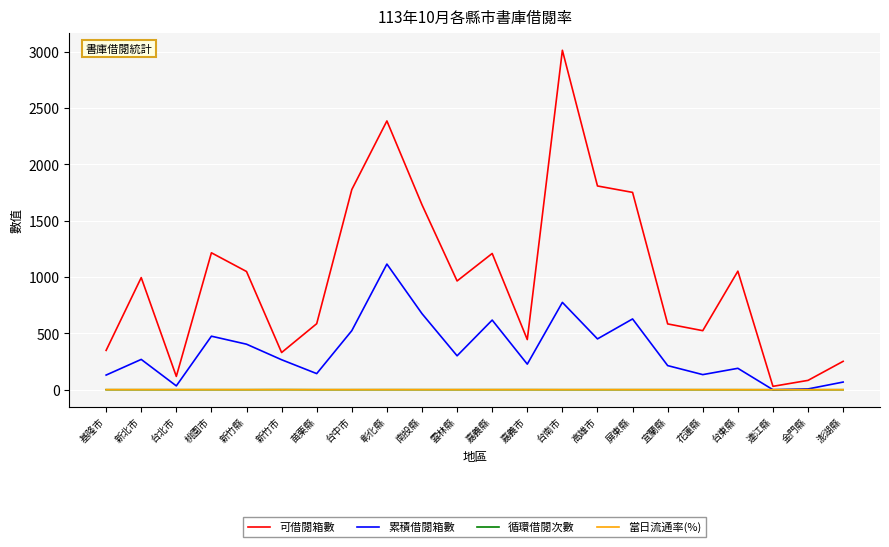

Is the value of 累積借閱箱數 at 嘉義市 greater than the value of 循環借閱次數 at 基隆市?

Yes